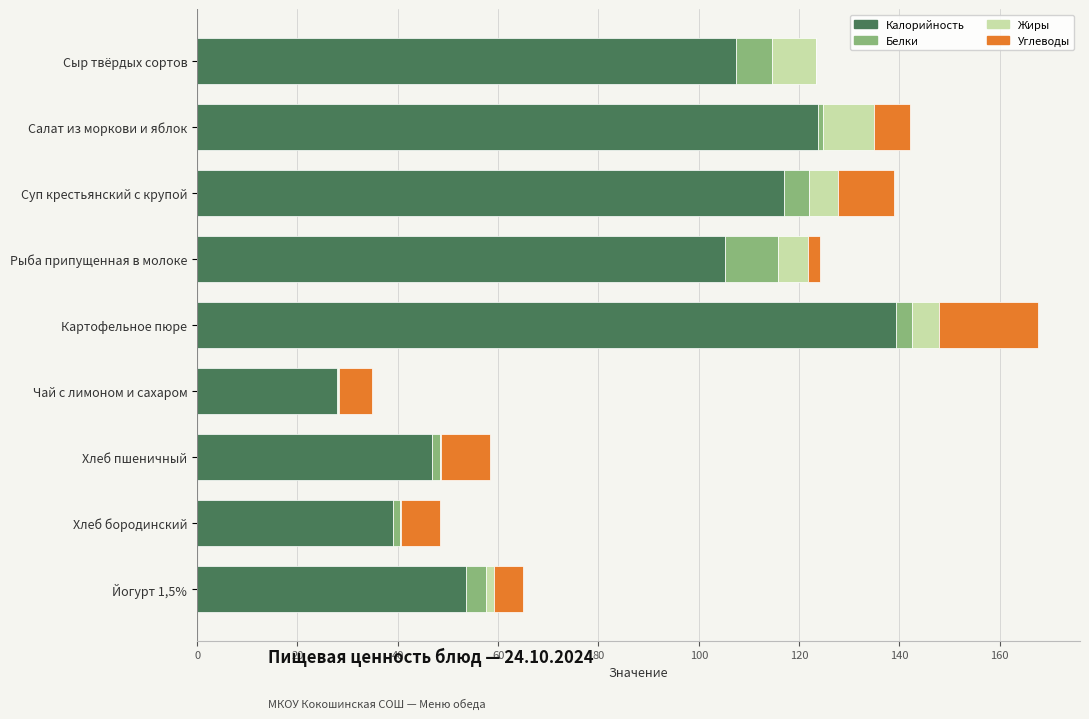

How many distinct data groups are displayed?

4